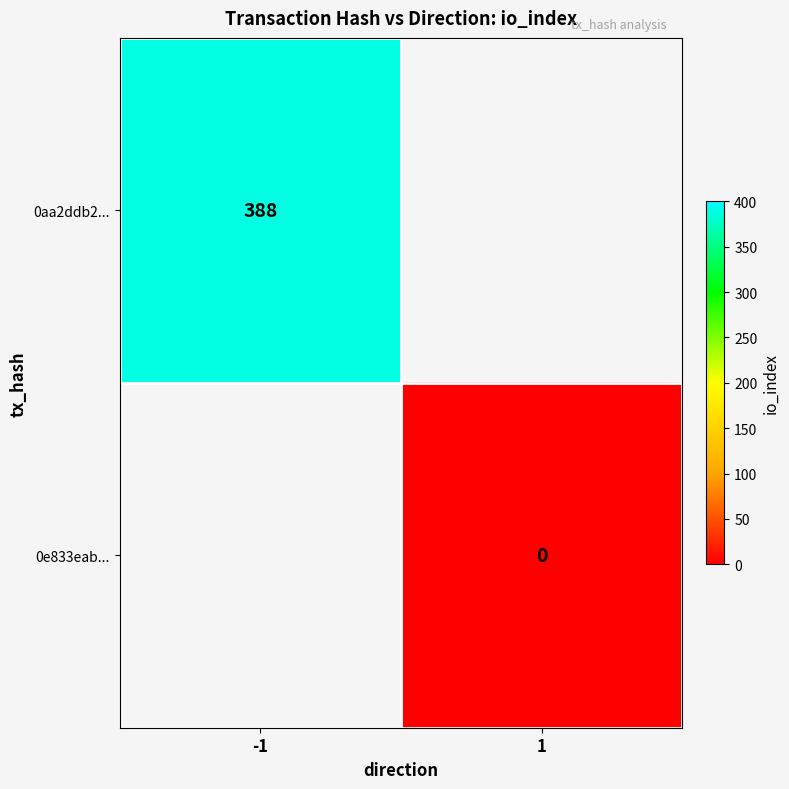

At how many categories does at least one series exceed 252?

1